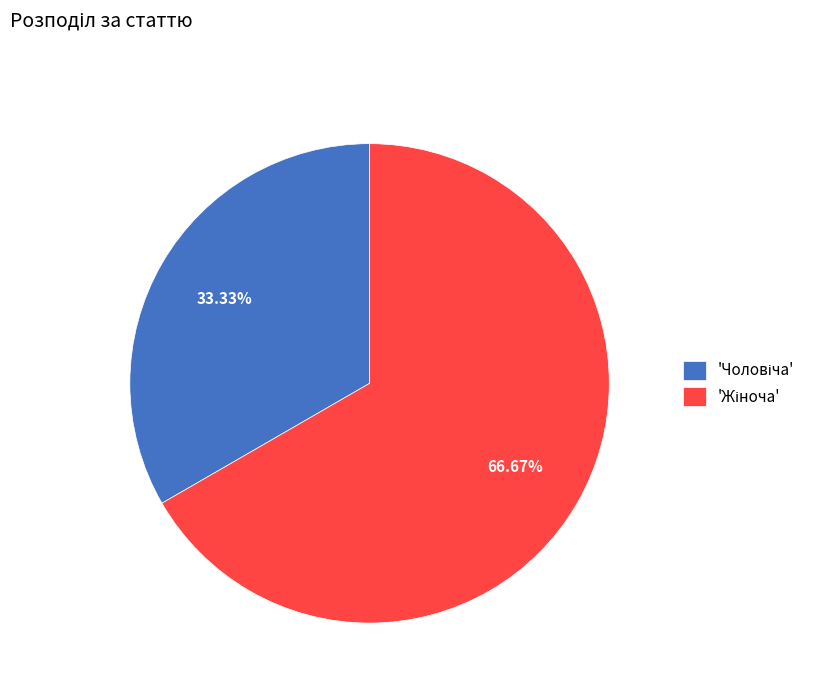

Is there any slice that represents more than half of the pie?

Yes